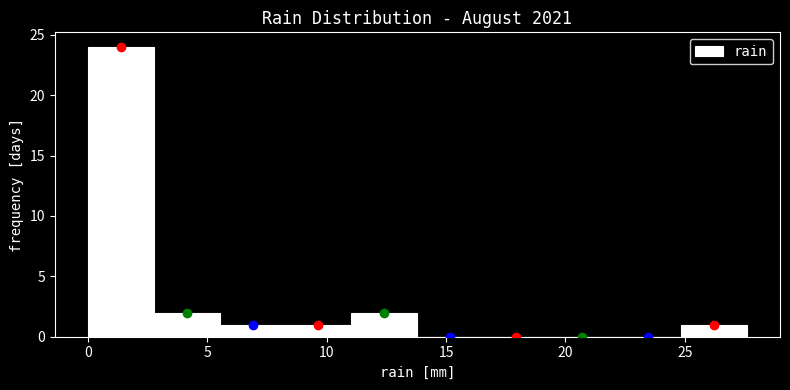

How tall is the bar that spans 25.0 to 27.5 on the x-axis? Neither the bar edges nor the heights are printed on the chart, so give them approximately, as read against the axes.

1